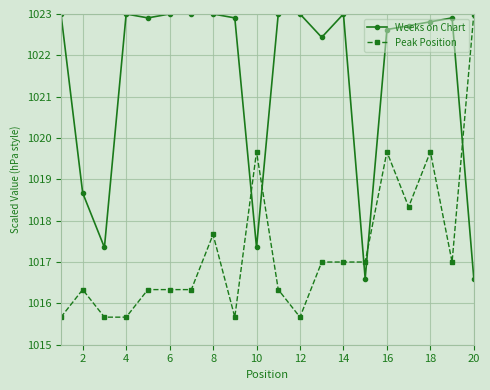

True or false: Peak Position has more than 0 points higher than both neighbors.

True